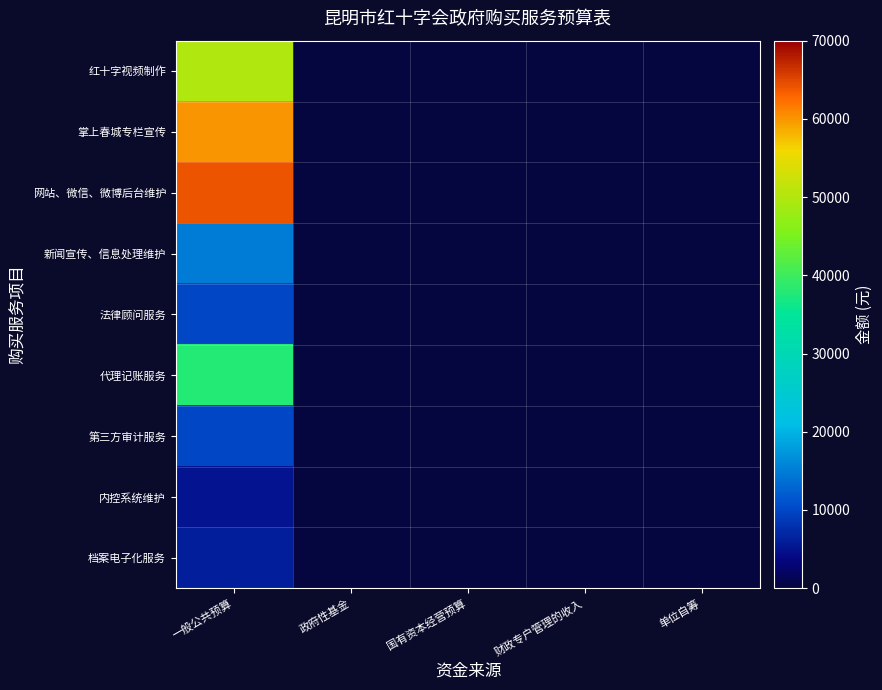

Reading left to right, extract all data points from this chart.

红十字视频制作: 一般公共预算=50000	政府性基金=0	国有资本经营预算=0	财政专户管理的收入=0	单位自筹=0
掌上春城专栏宣传: 一般公共预算=60000	政府性基金=0	国有资本经营预算=0	财政专户管理的收入=0	单位自筹=0
网站、微信、微博后台维护: 一般公共预算=64000	政府性基金=0	国有资本经营预算=0	财政专户管理的收入=0	单位自筹=0
新闻宣传、信息处理维护: 一般公共预算=15000	政府性基金=0	国有资本经营预算=0	财政专户管理的收入=0	单位自筹=0
法律顾问服务: 一般公共预算=10000	政府性基金=0	国有资本经营预算=0	财政专户管理的收入=0	单位自筹=0
代理记账服务: 一般公共预算=38000	政府性基金=0	国有资本经营预算=0	财政专户管理的收入=0	单位自筹=0
第三方审计服务: 一般公共预算=10000	政府性基金=0	国有资本经营预算=0	财政专户管理的收入=0	单位自筹=0
内控系统维护: 一般公共预算=5000	政府性基金=0	国有资本经营预算=0	财政专户管理的收入=0	单位自筹=0
档案电子化服务: 一般公共预算=6200	政府性基金=0	国有资本经营预算=0	财政专户管理的收入=0	单位自筹=0